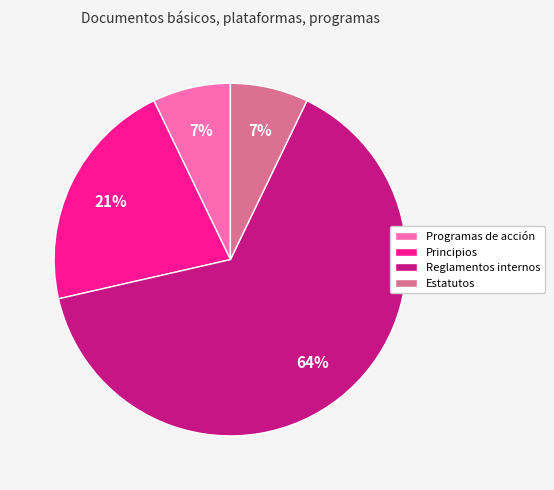

To the nearest percent, what is the average slice percentage?

25%